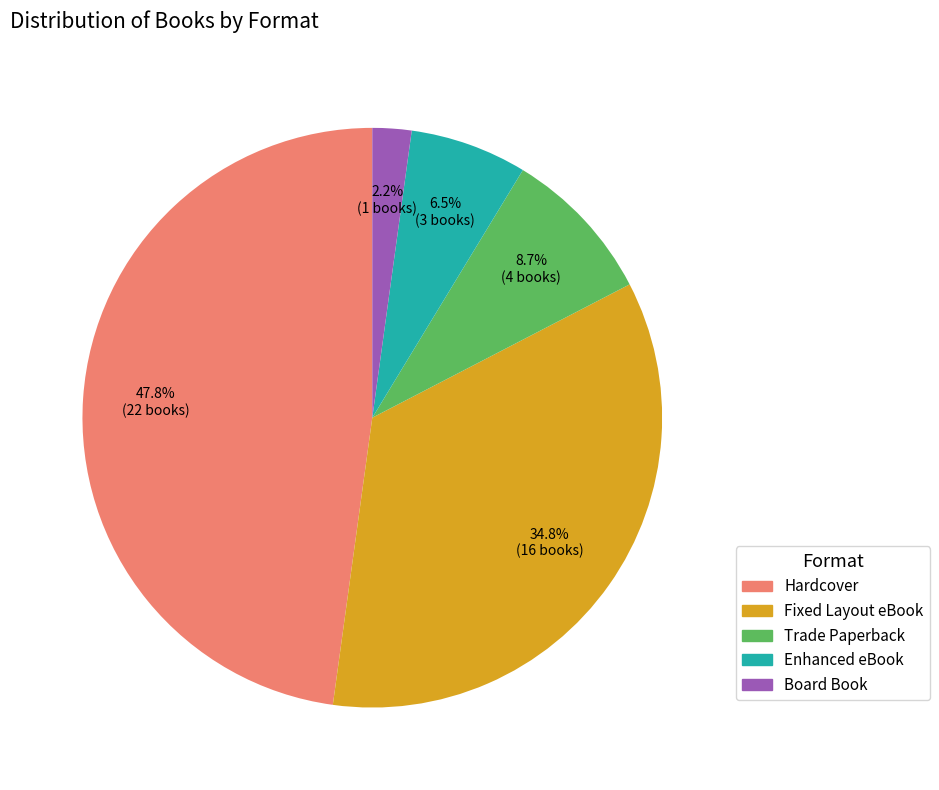

True or false: Enhanced eBook accounts for 1% of the total.

False